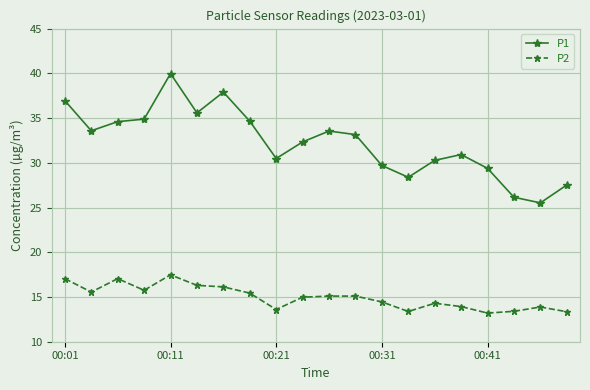

What is the sum of all P1 values?

645.5